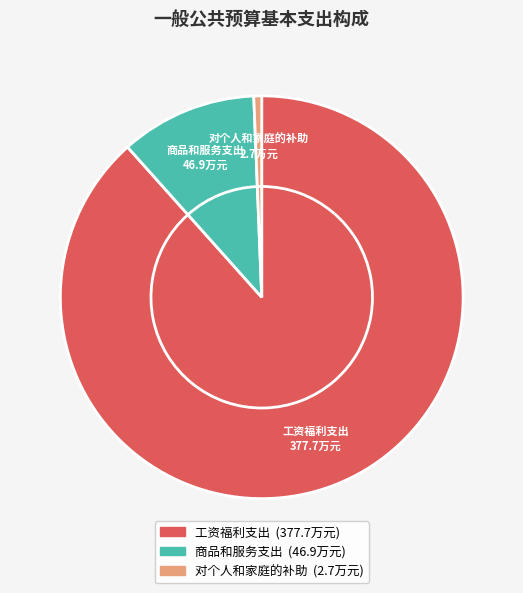

How many slices are in this pie chart?

3